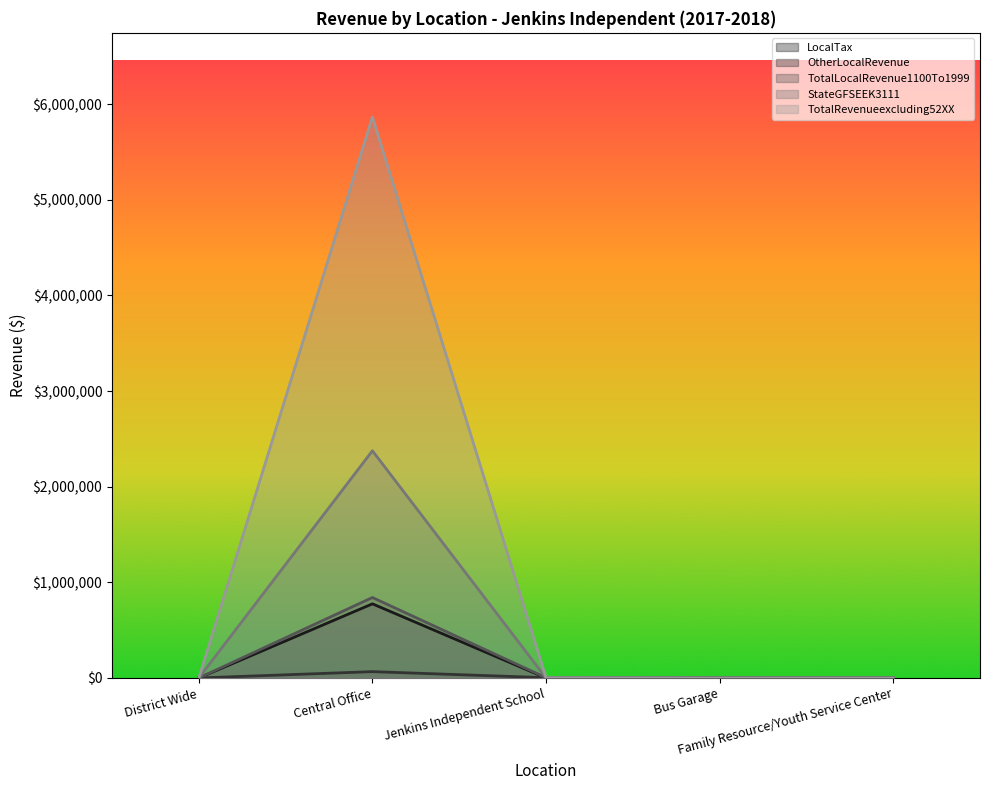

Which series changed the most between Central Office and Bus Garage?

TotalRevenueexcluding52XX